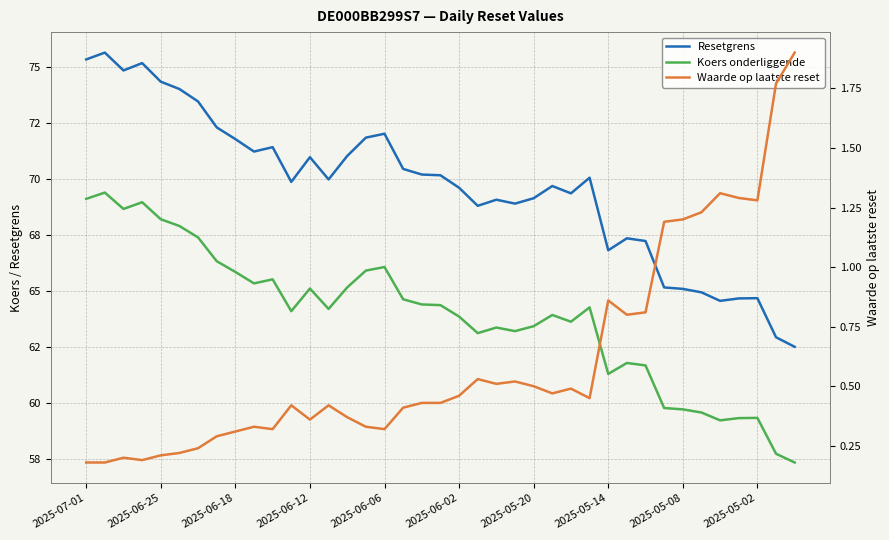

In Resetgrens, how many points are lower than both neighbors (excluding endpoints)?

9